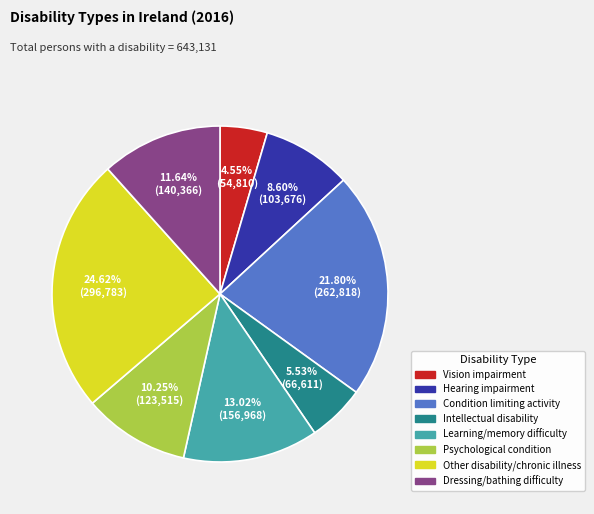

Is there any slice that represents more than half of the pie?

No